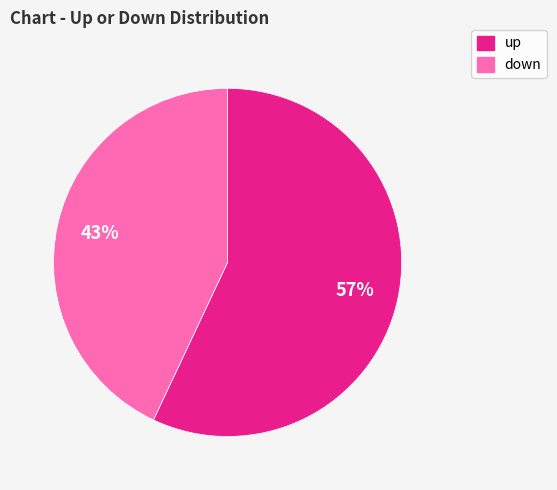

Which has a higher value, down or up?

up